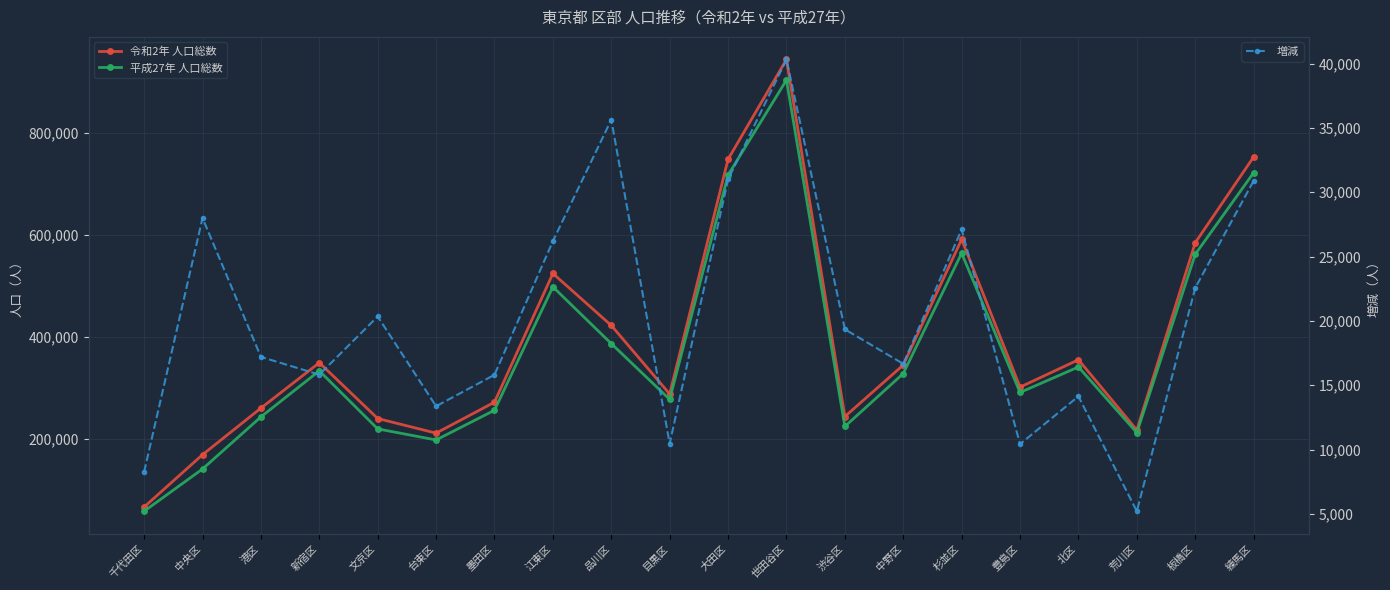

At which category is the sum across all series the highest?

世田谷区